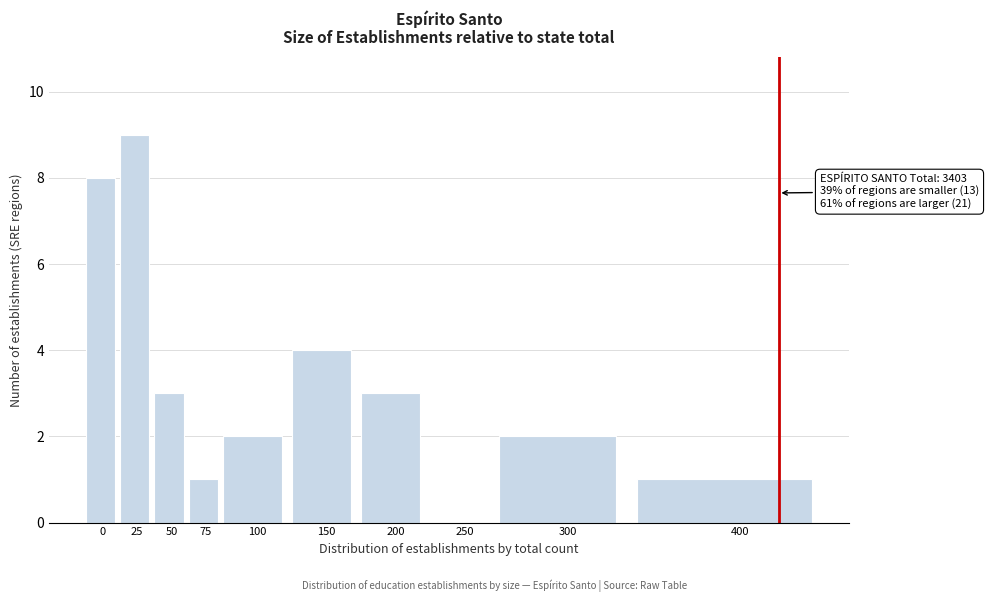

Reading left to right, list all the values displayed in this chart.

0=8	25=9	50=3	75=1	100=2	150=4	200=3	250=0	300=2	400=1